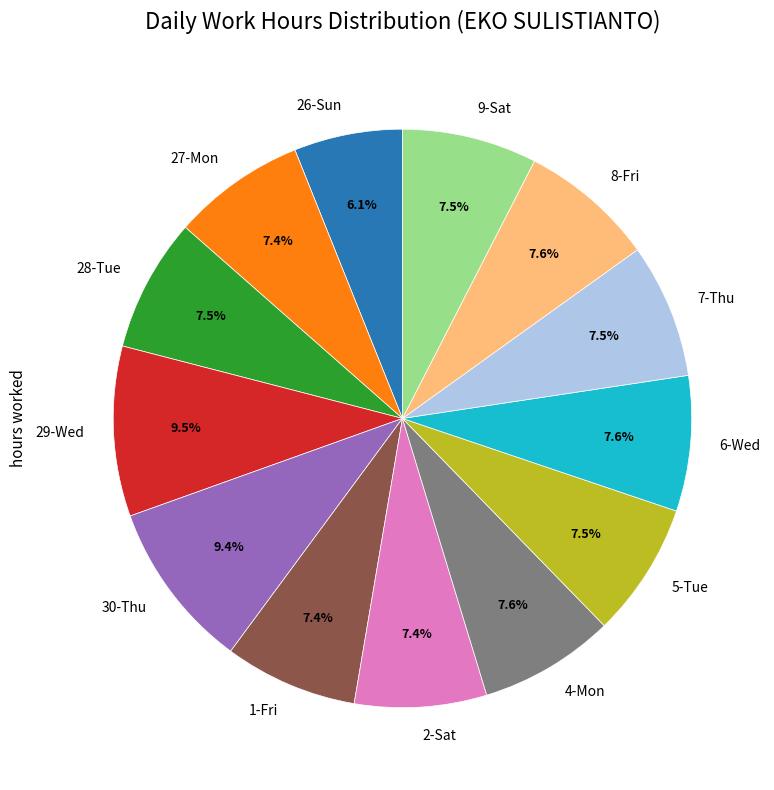

Does 1-Fri account for over 50% of the chart?

No